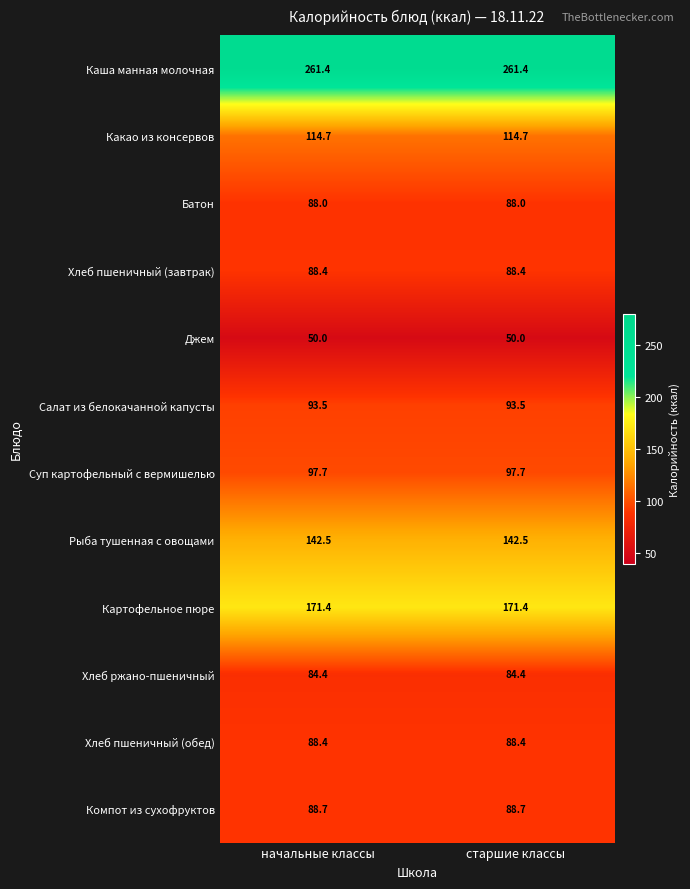

What is the difference between the highest and lowest values at старшие классы?

211.4